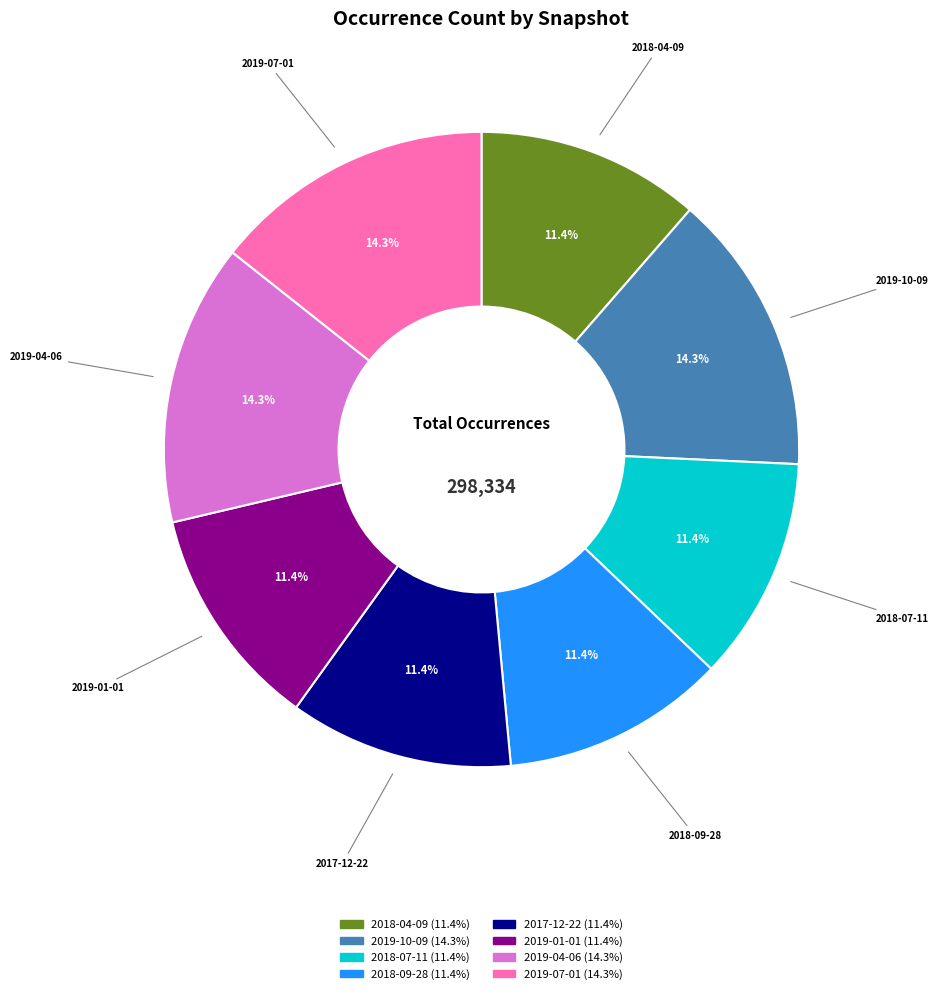

Does any single category account for the majority?

No